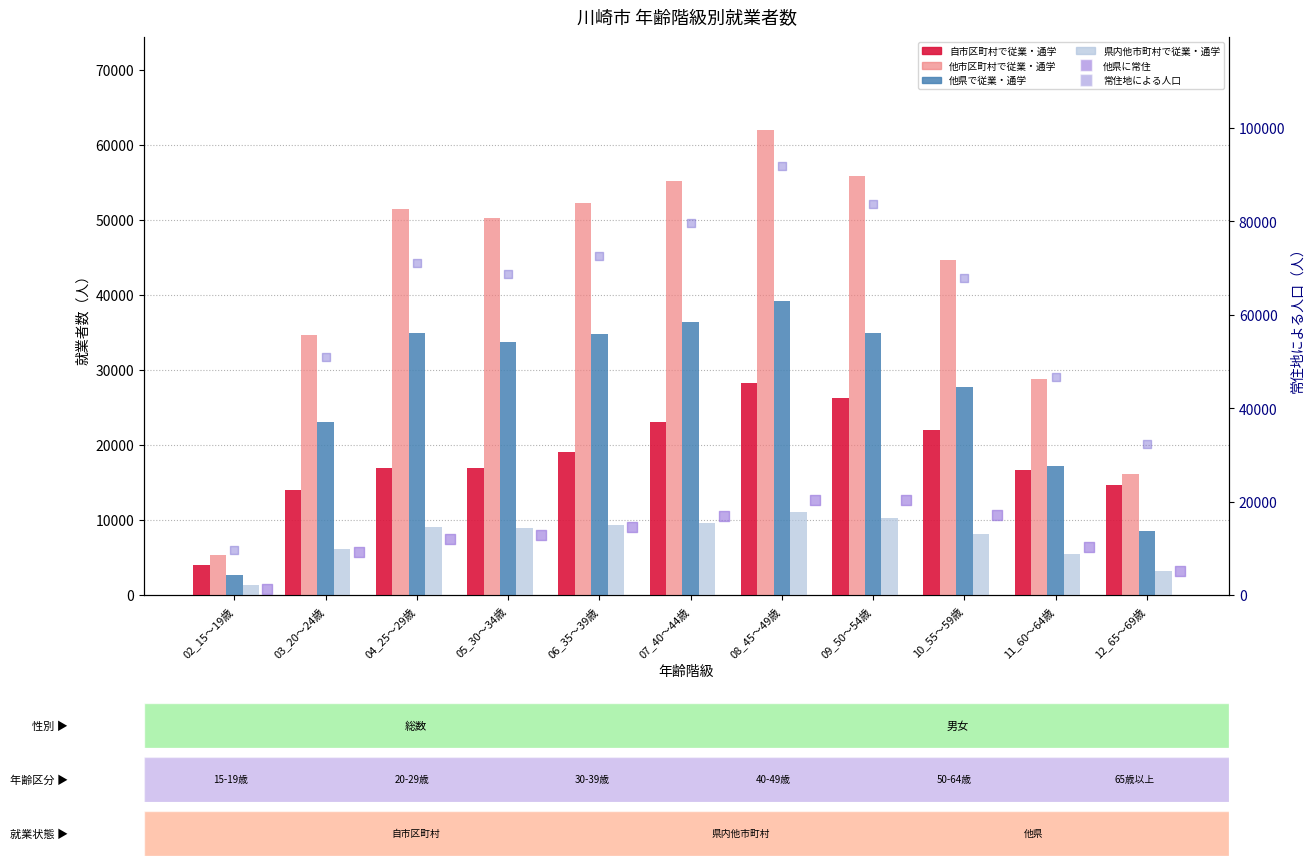

What is the total value across all series at 12_65～69歳?

78323